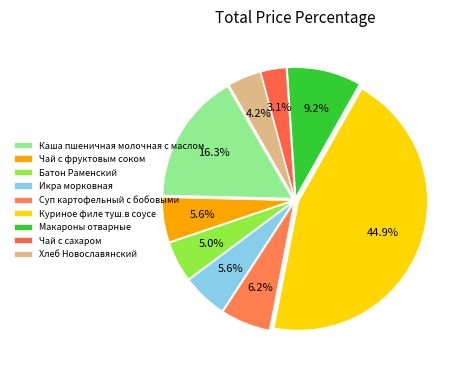

To the nearest percent, what is the average slice percentage?

11%